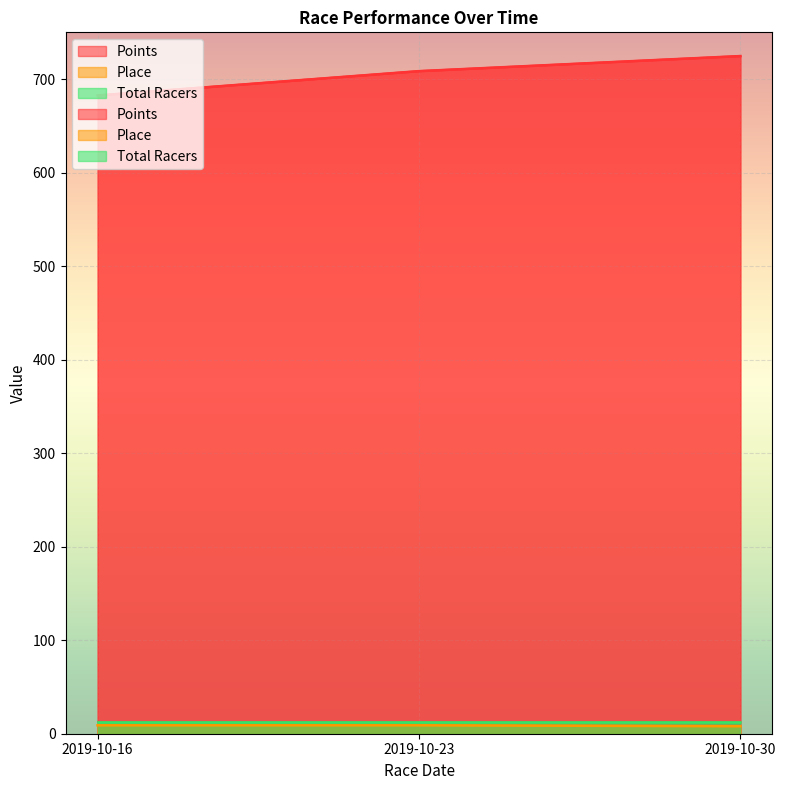

List the series in order of their peak value, lowest first.

Place, Points